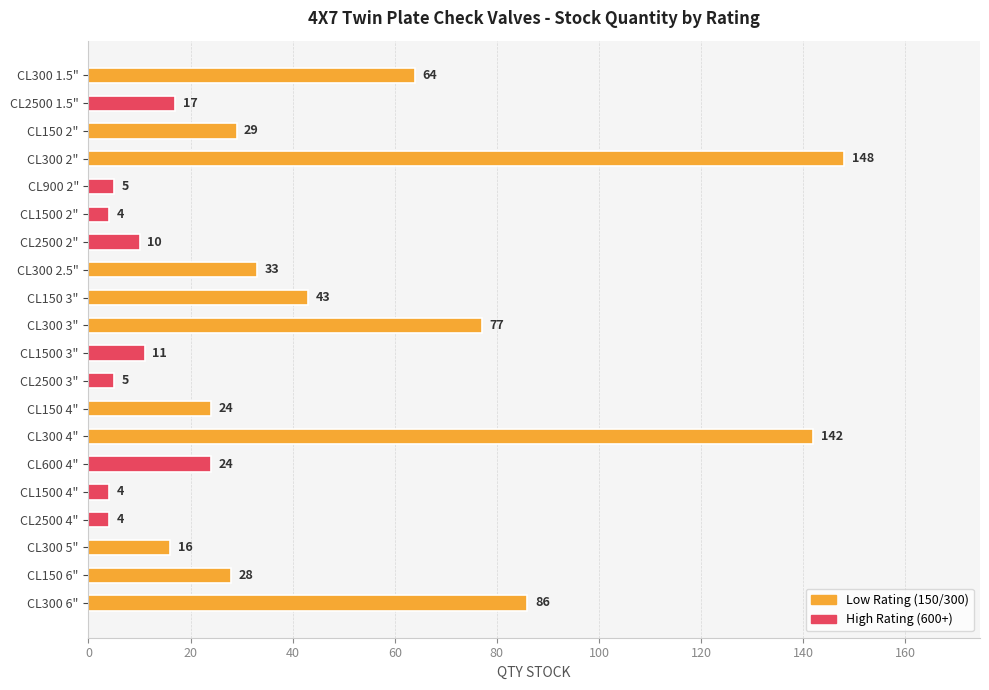

At which label is the value closest to 76?

CL300 3"